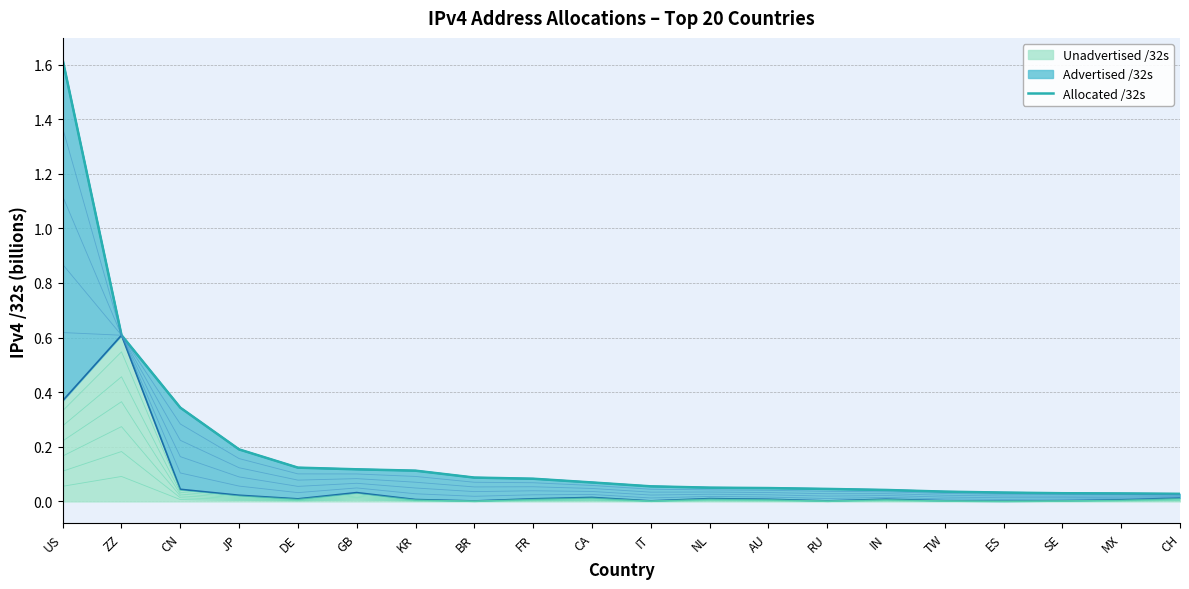

True or false: the data has more than 0 interior local peaks.

False